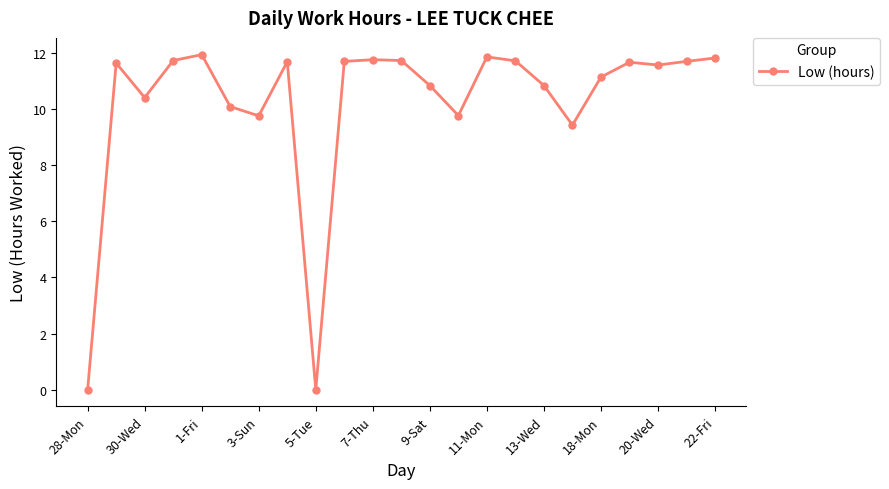

What is the difference between the maximum and second lowest values?

11.9